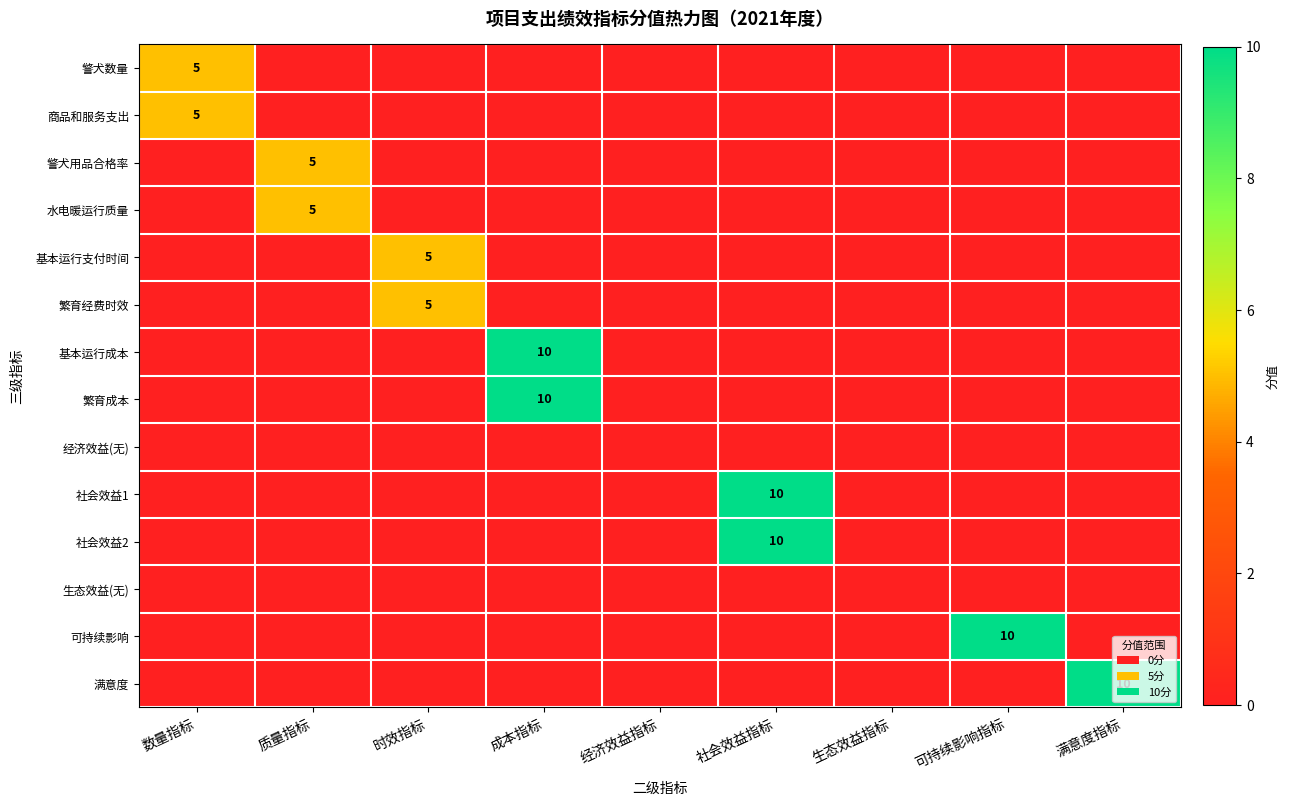

Is the value of 满意度 at 满意度指标 greater than the value of 警犬用品合格率 at 质量指标?

Yes